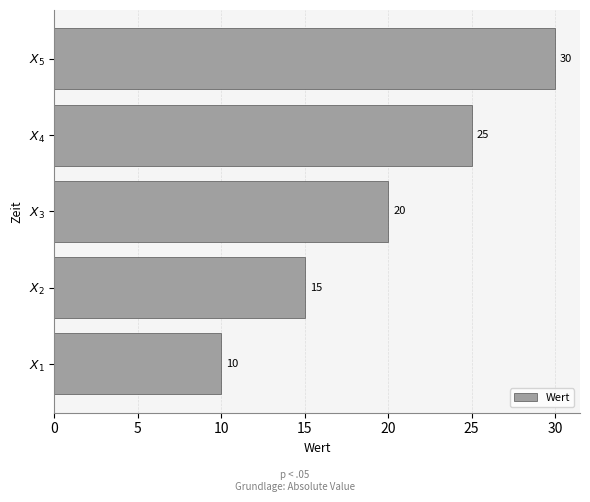

List the labels in order of value, largest first.

$X_5$, $X_4$, $X_3$, $X_2$, $X_1$